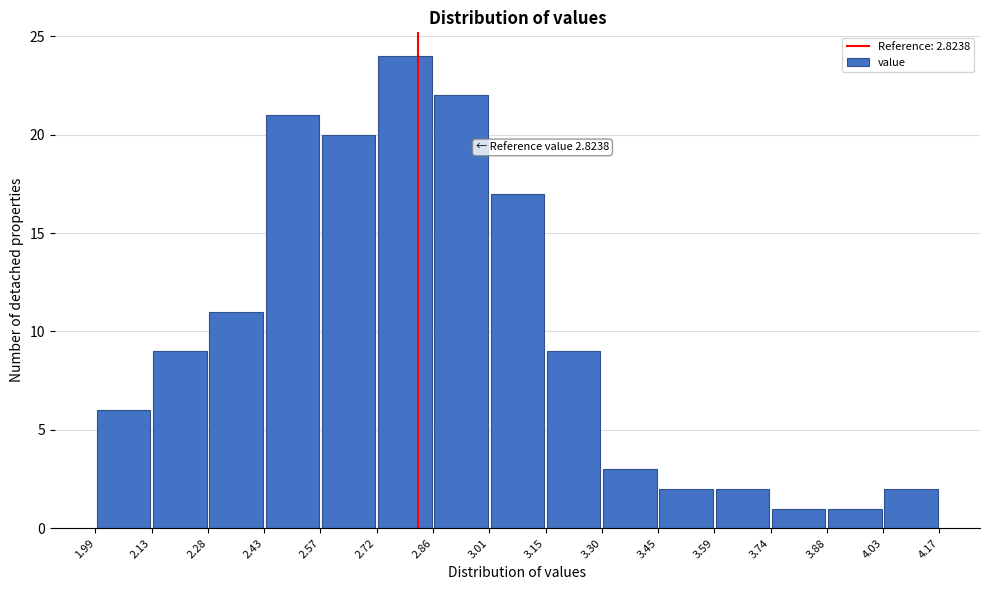

Which range on the x-axis has the tallest bar?

2.72 to 2.86